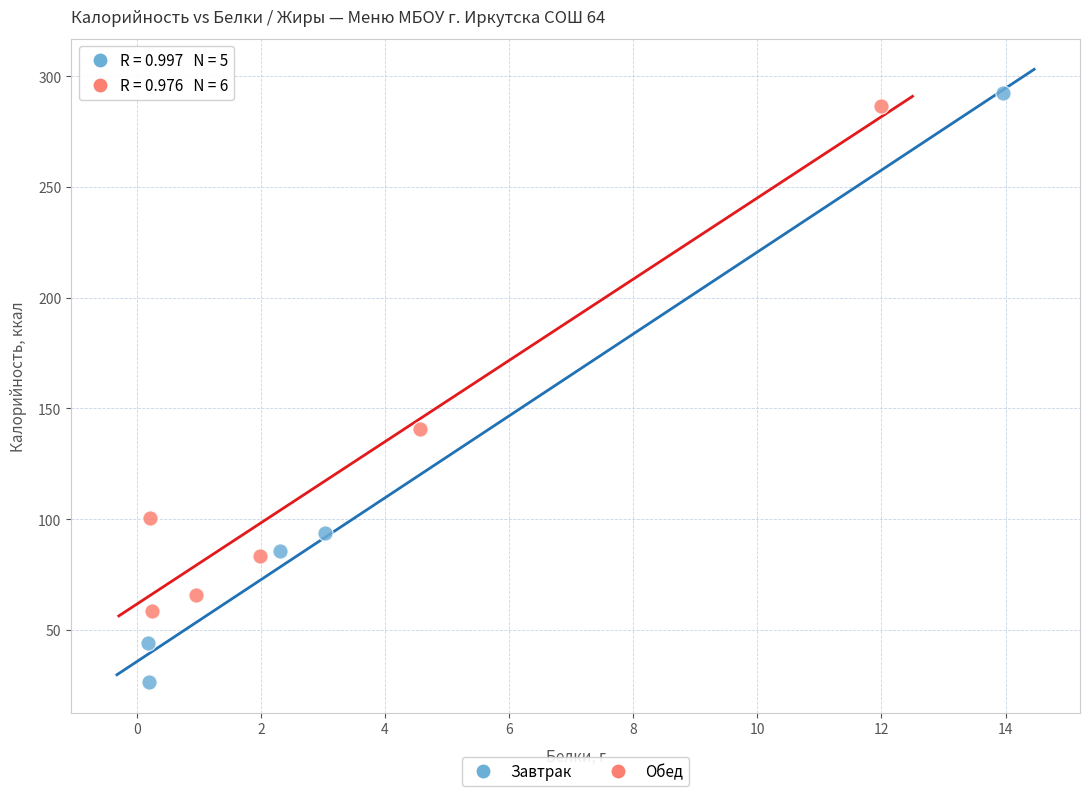

Which series contains the lowest Y value?

Завтрак